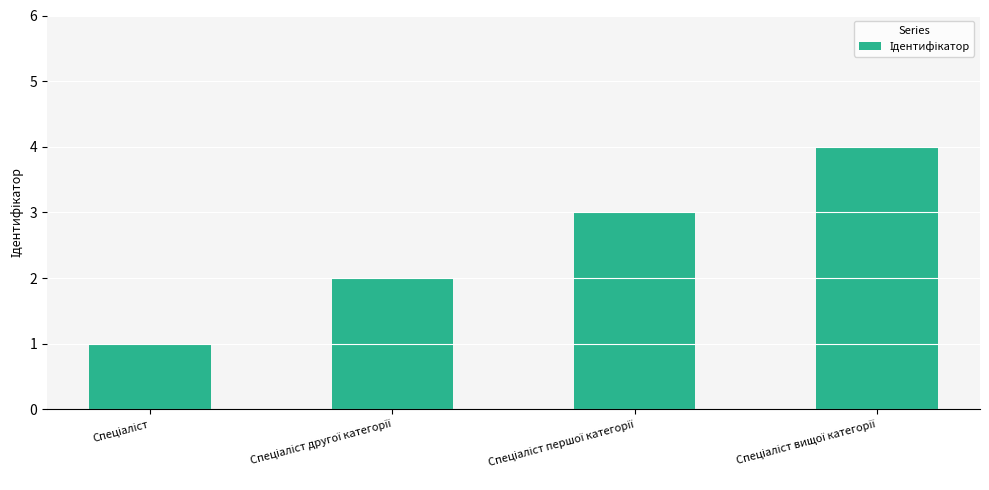

What is the difference between the maximum and minimum values?

3